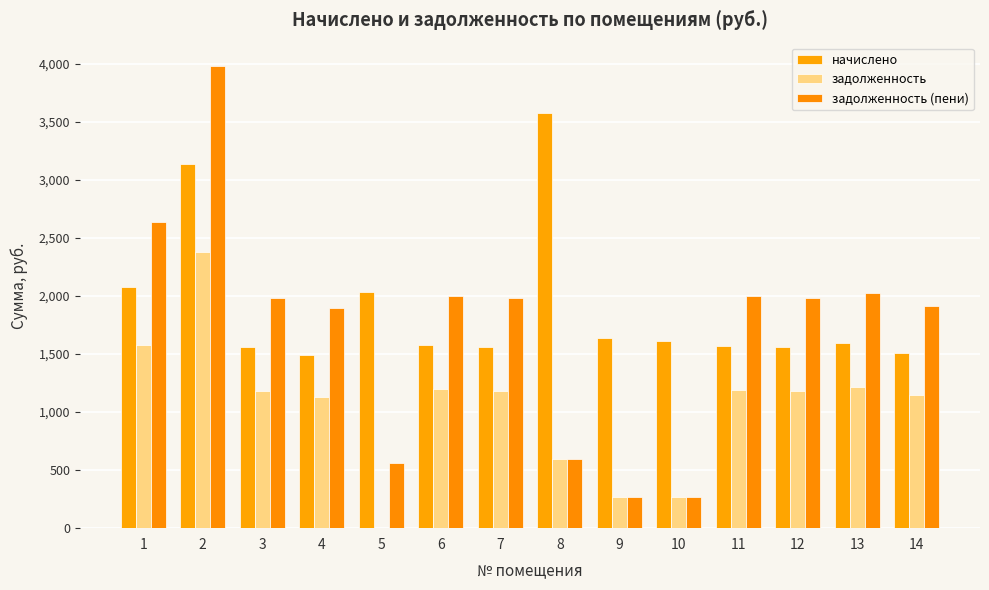

Is it true that начислено equals 2130.9 at 11?

False